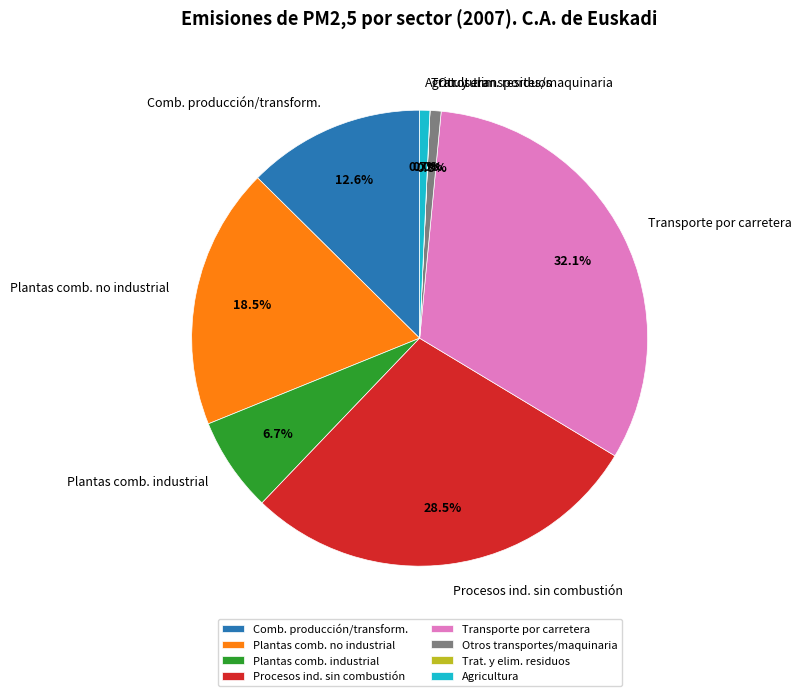

What is the ratio of the value at Plantas comb. industrial to the value at Comb. producción/transform.?

0.5